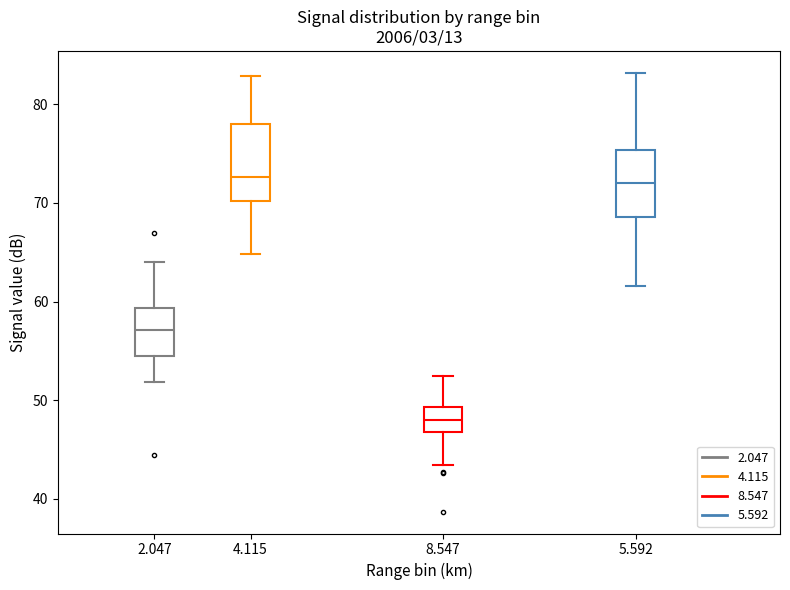

Where is the lower edge of the box at x = 5.592 on the y-axis? The values are not printed on the chart, so give them approximately, as read against the axis.

69